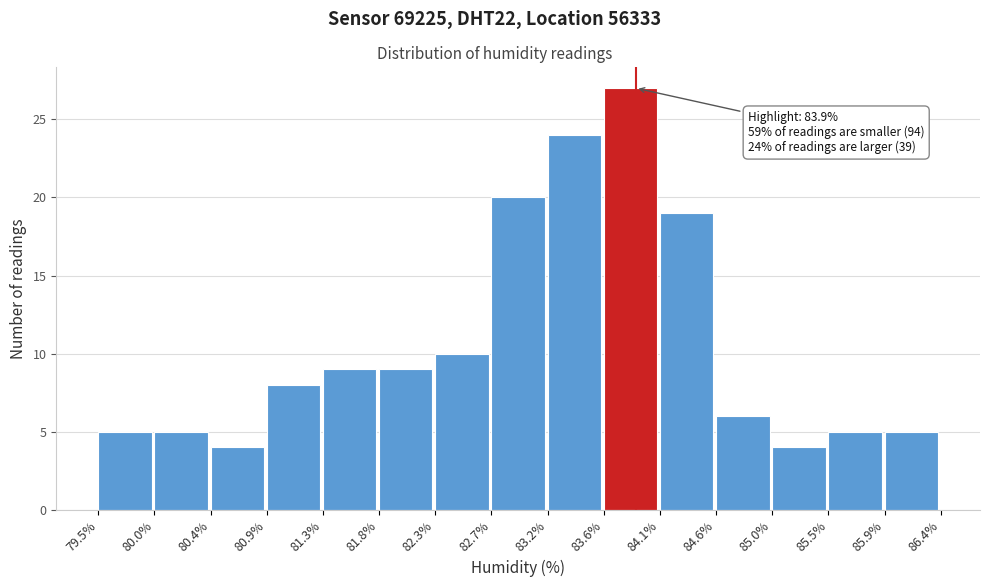

Which range on the x-axis has the tallest bar?

83.6% to 84.1%